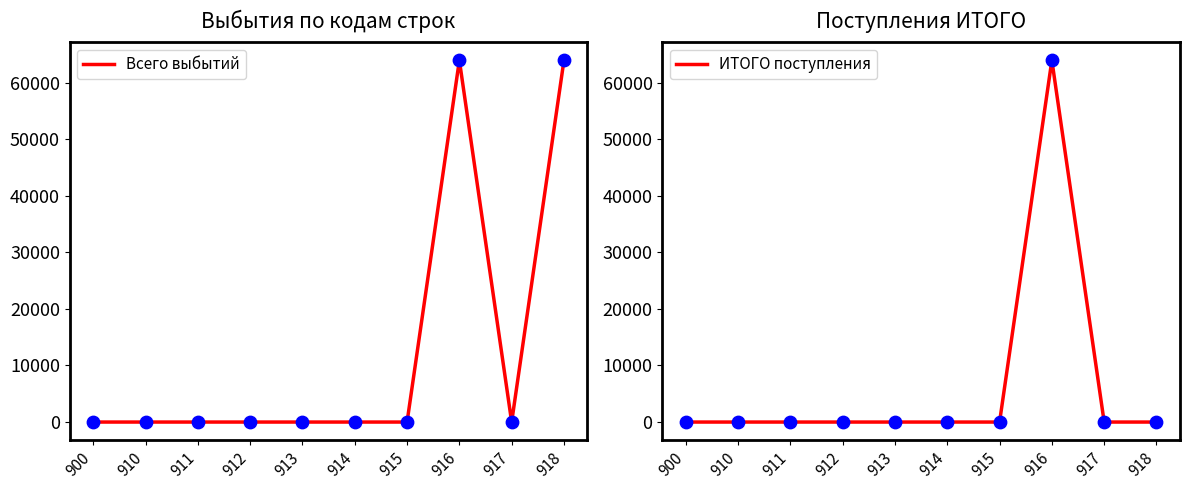

Which series reaches the minimum Y coordinate?

Всего выбытий